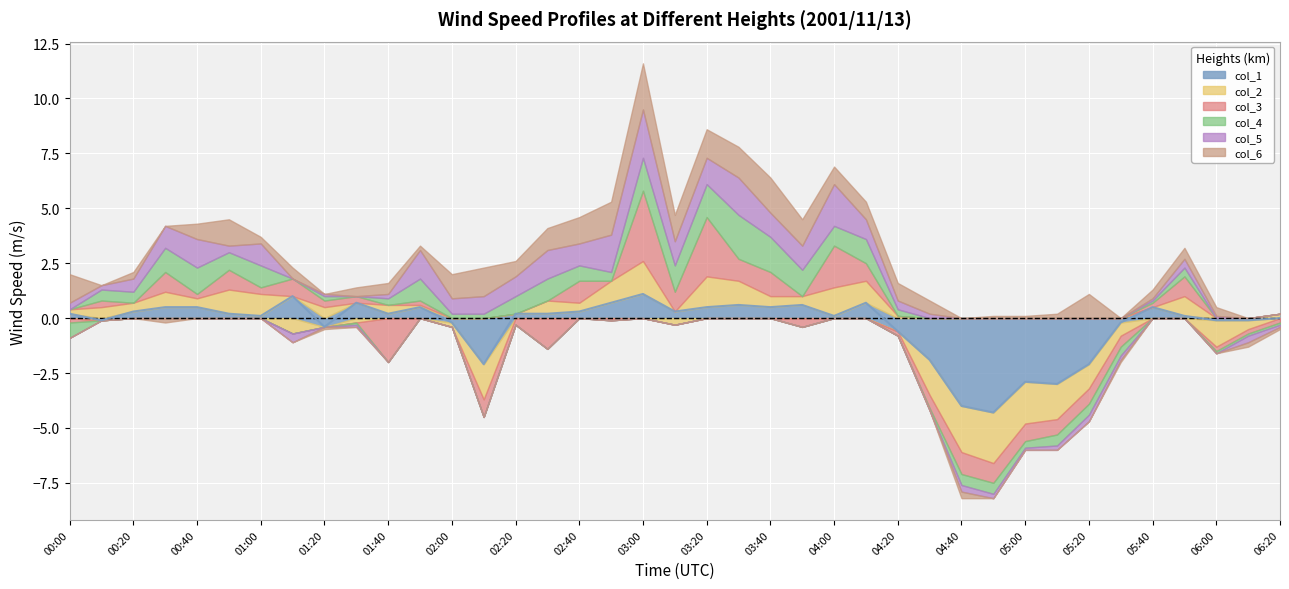

Which has a higher value, 02:10 or 02:30?

02:30